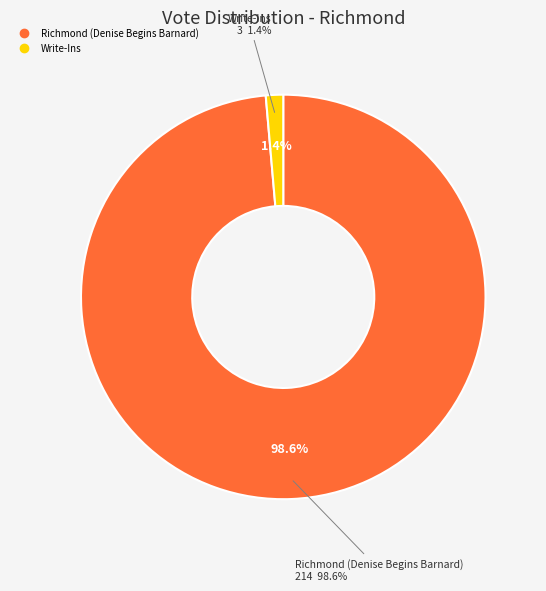

What percentage is the Richmond (Denise Begins Barnard) slice, to the nearest percent?

99%